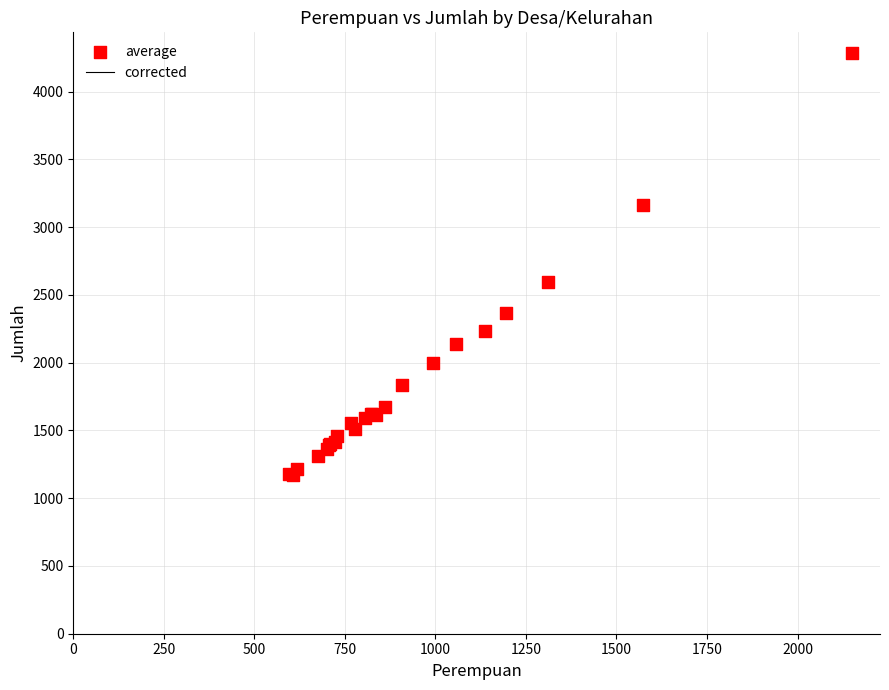

What Y value in the scatter plot is closest to 2729?

2595